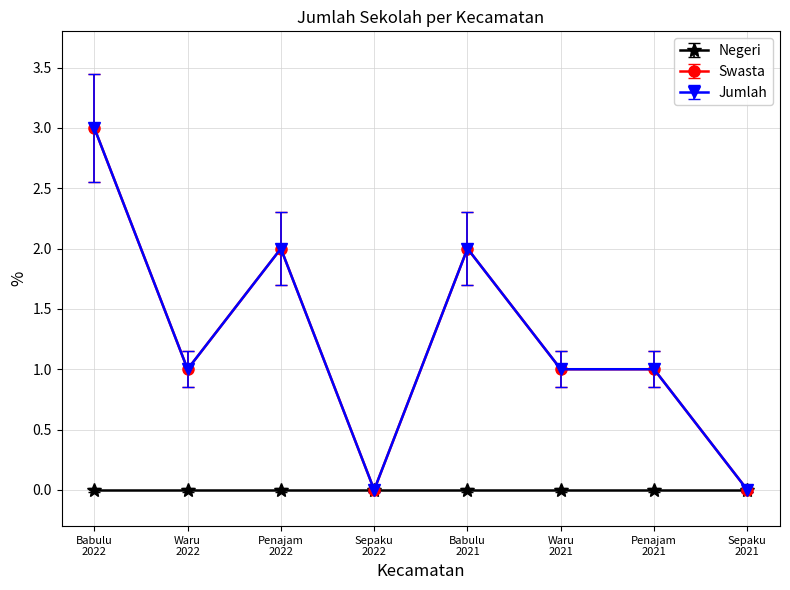

Between Sepaku
2022 and Babulu
2021, which series saw the biggest shift?

Swasta